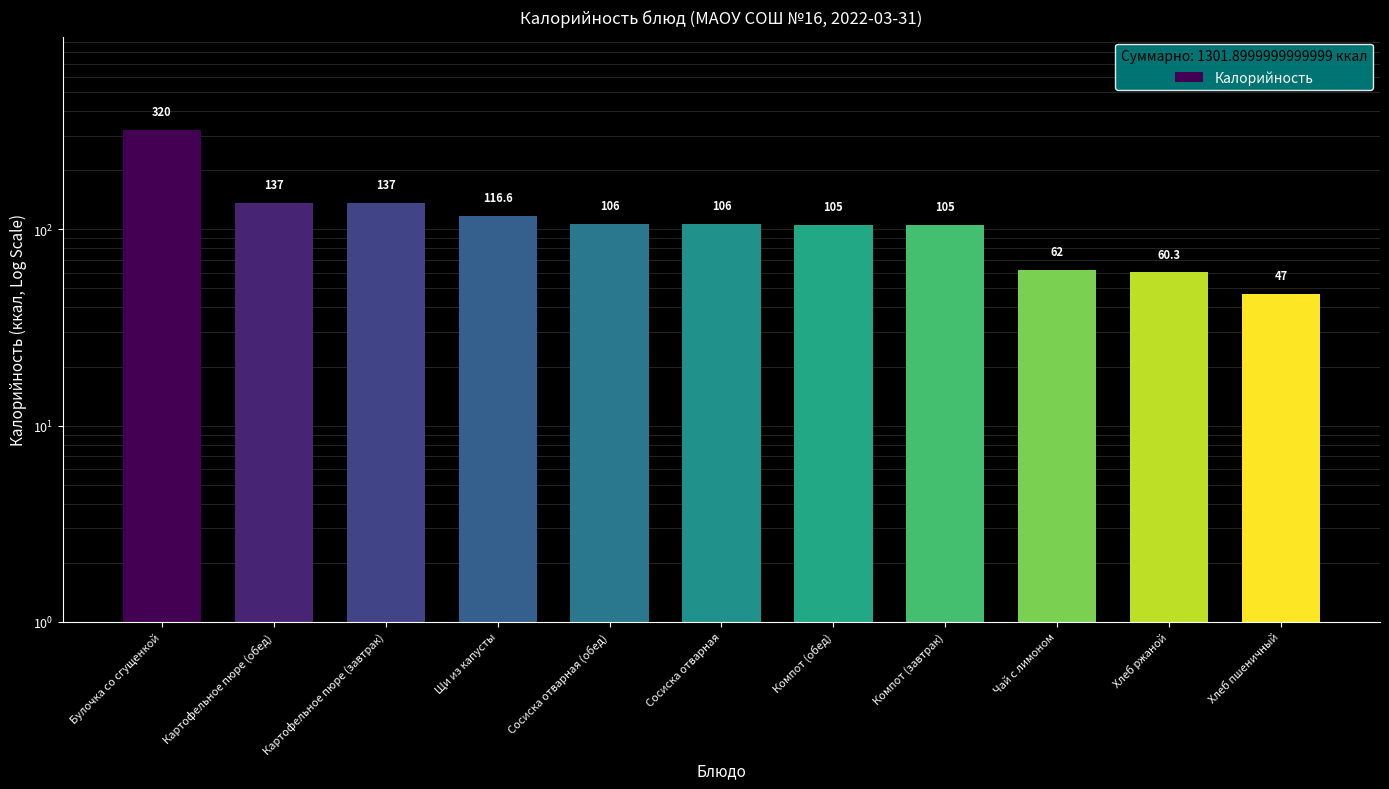

What is the difference between the values at Картофельное пюре (завтрак) and Сосиска отварная (обед)?

31.0